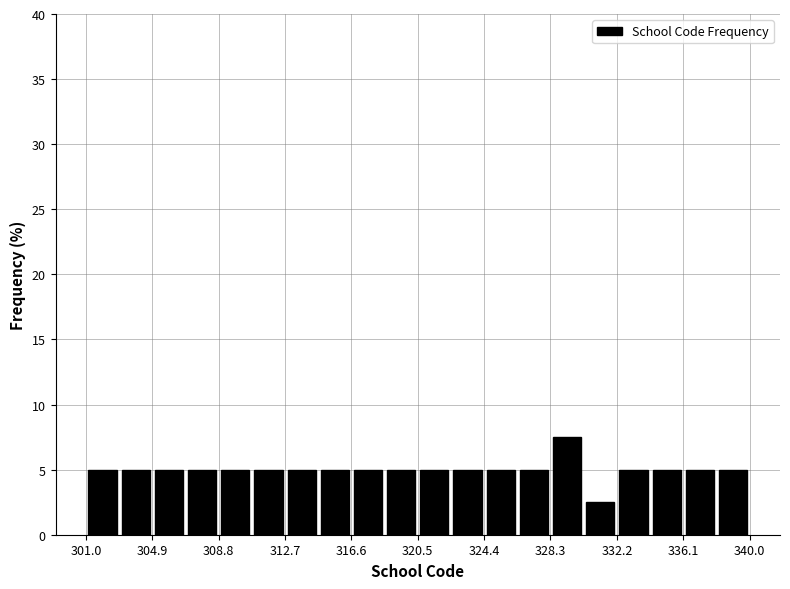

Around what value on the x-axis is the tallest bar? Give the approximate position of its centre, as read against the axis.

329.5